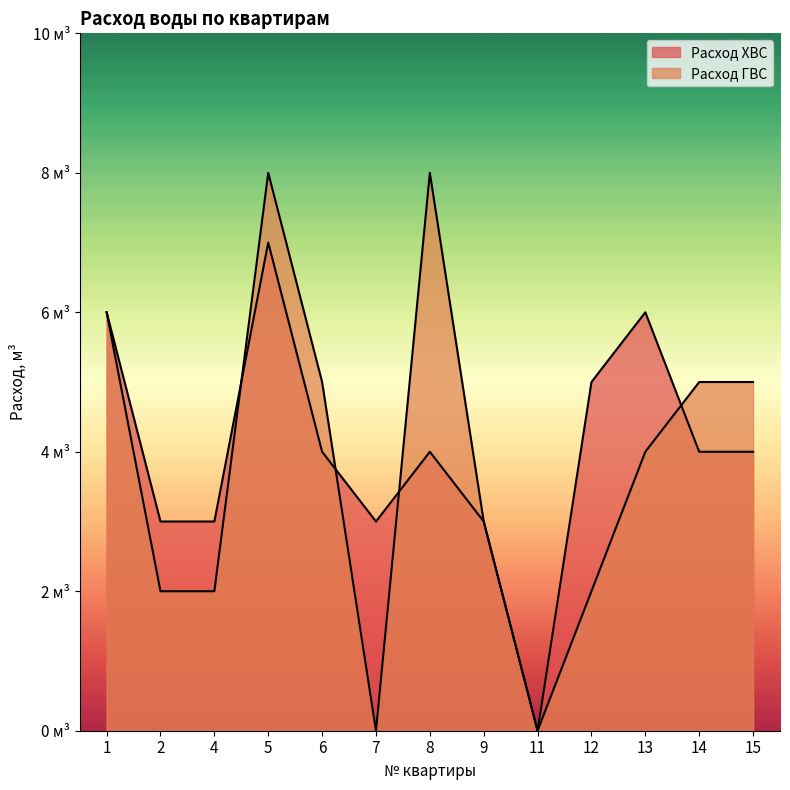

Rank the series by their average value, from highest to lowest.

Расход ХВС, Расход ГВС